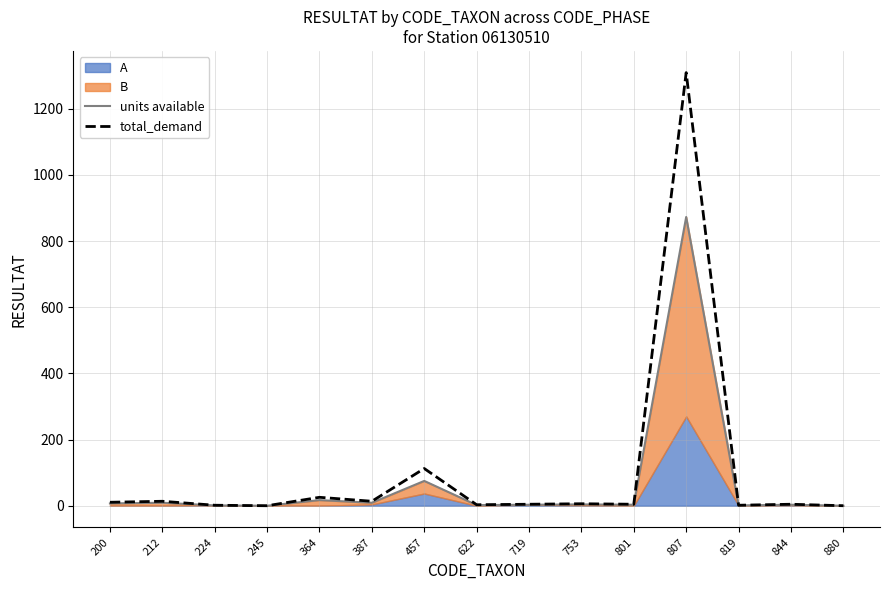

The units available series shows 4.7 at 719. True or false?

False